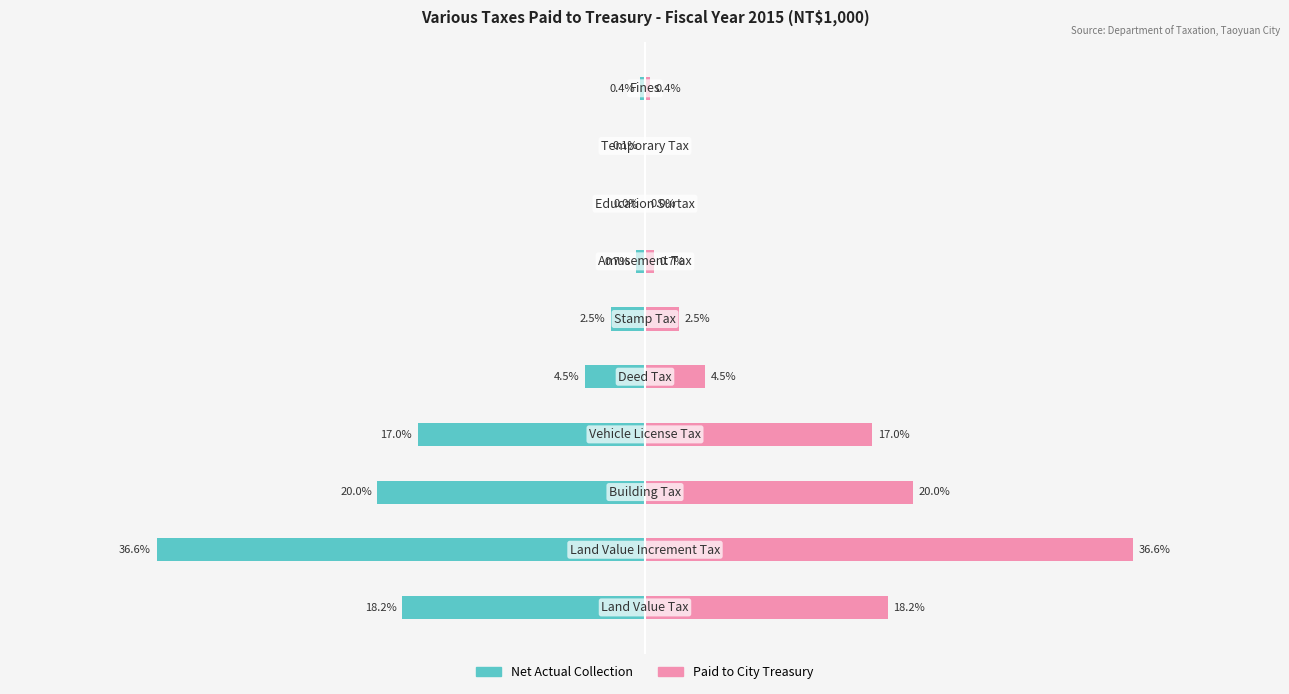

What is the value of the Paid to City Treasury bar at the 8th from the left?

7441